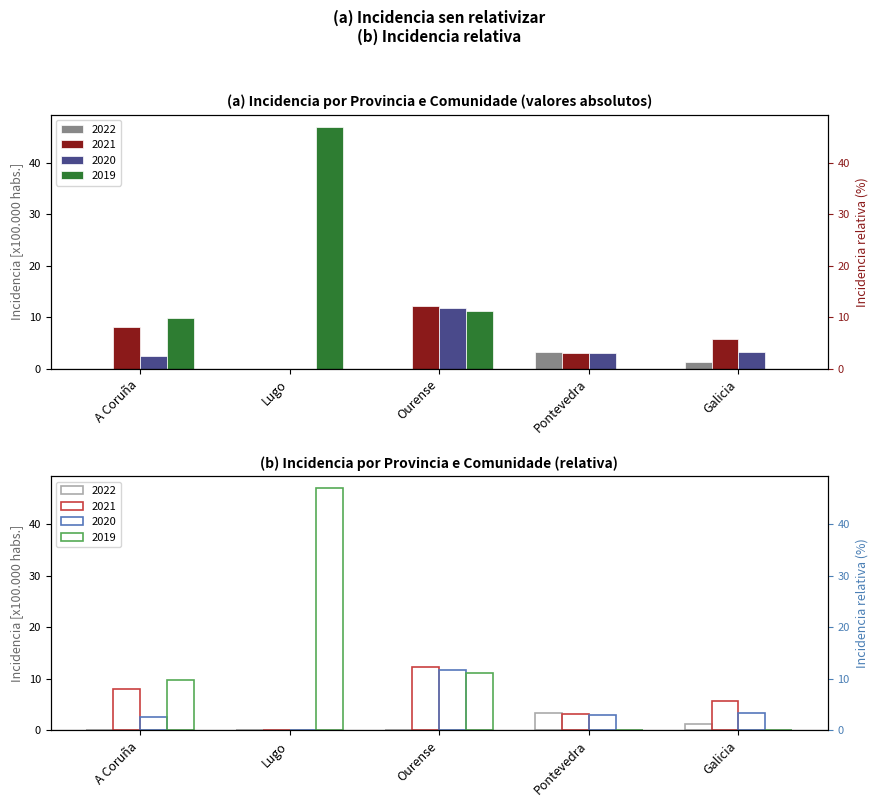

Which category has the lowest value across all series?

A Coruña